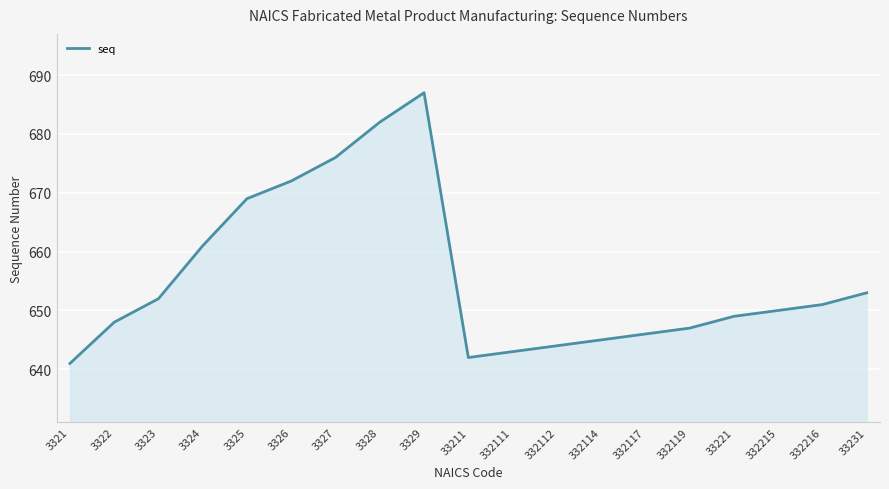

What is the change in value from 3324 to 3328?

+21